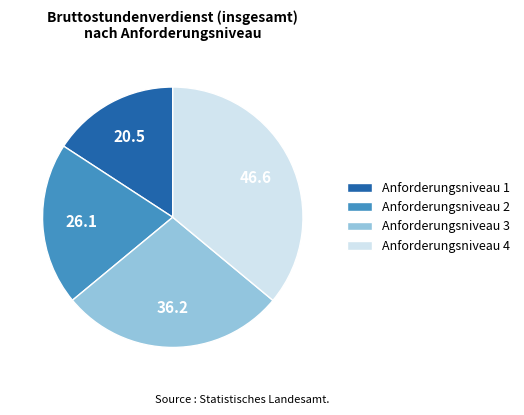

Is there a majority slice in this chart?

No